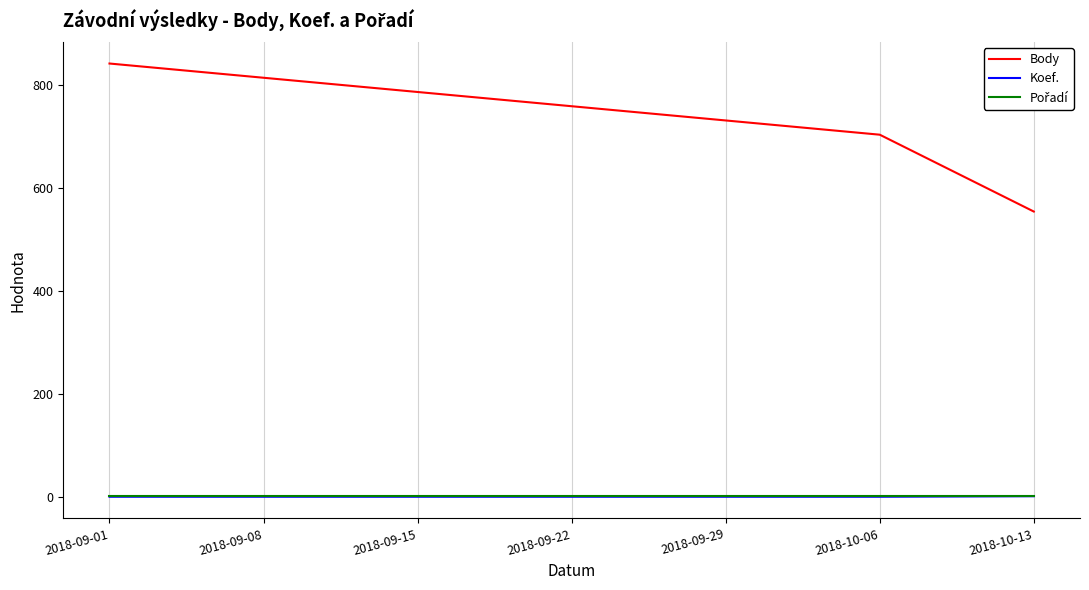

At which category is the sum across all series the highest?

2018-09-01